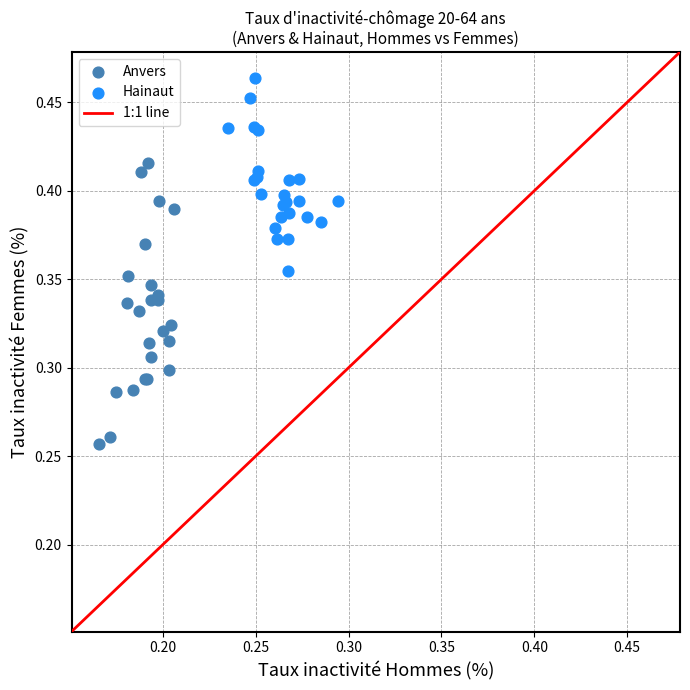

Which series has the largest Y range (max minus min)?

Anvers